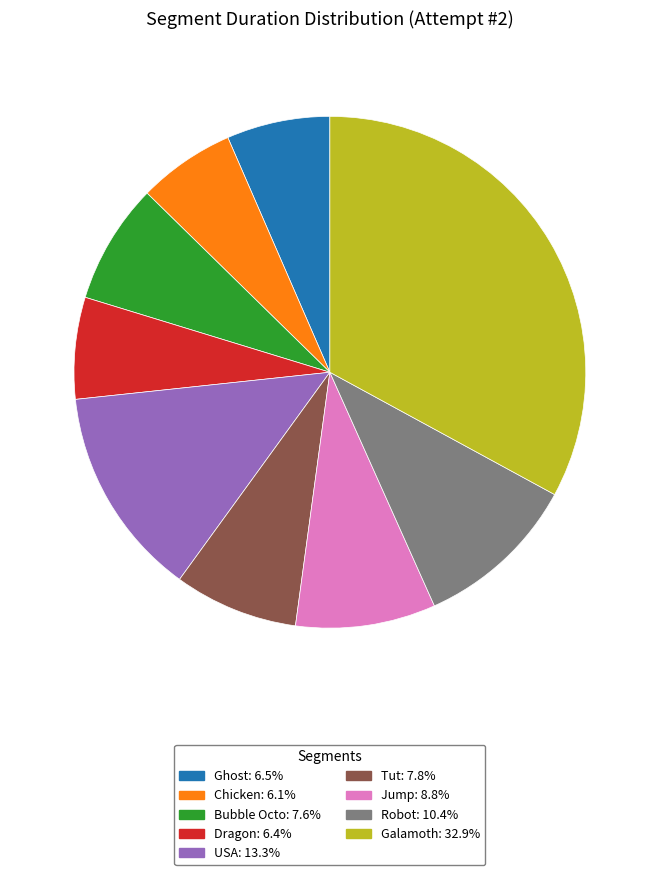

What is the ratio of the value at Robot: 10.4% to the value at Jump: 8.8%?

1.2